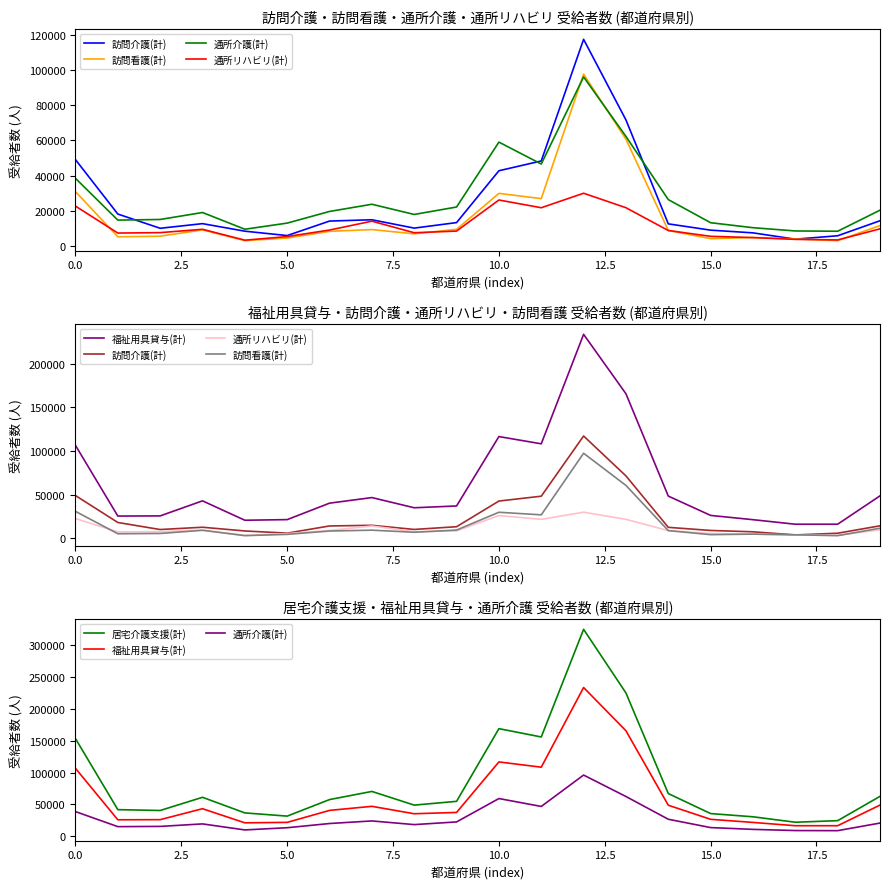

True or false: 通所介護(計) and 訪問介護(計) cross at least once.

True